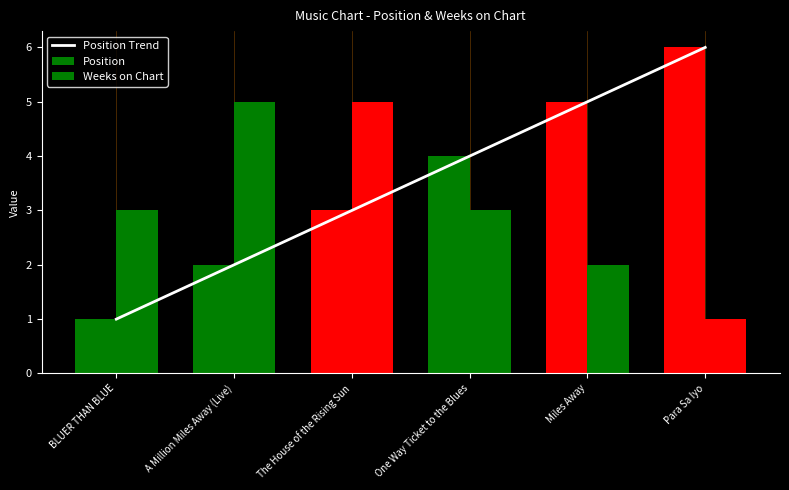

Which has a higher value, A Million Miles Away (Live) or BLUER THAN BLUE?

A Million Miles Away (Live)